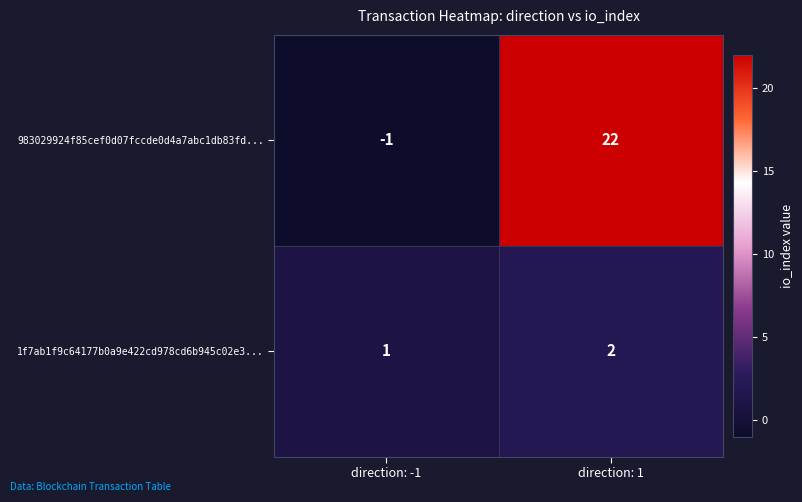

How many categories are shown in the chart?

2